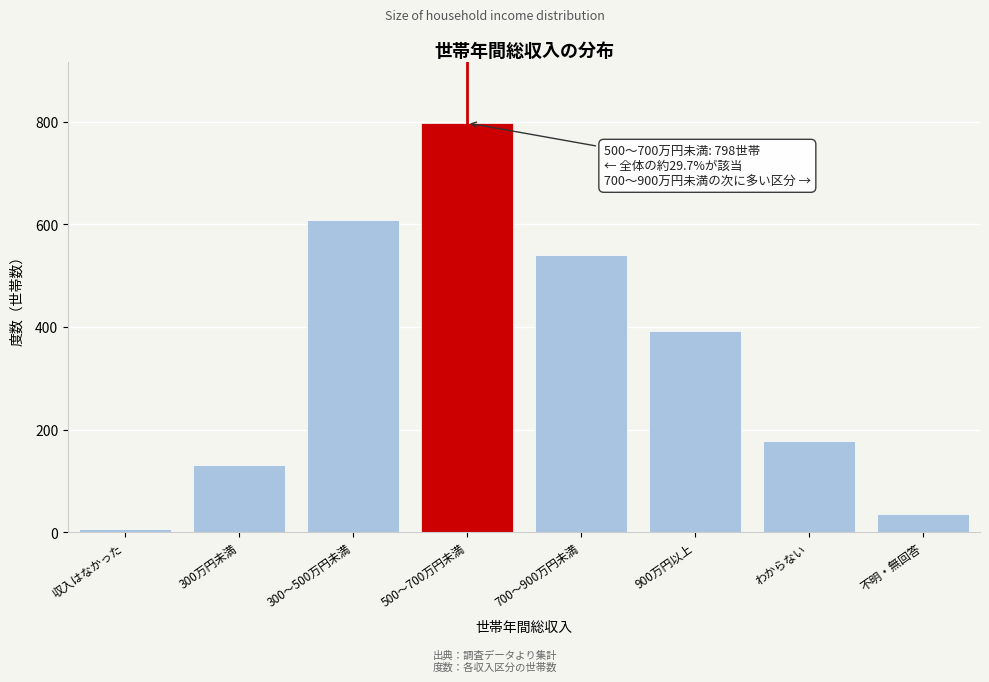

Reading left to right, extract all data points from this chart.

収入はなかった=6	300万円未満=130	300～500万円未満=608	500～700万円未満=798	700～900万円未満=540	900万円以上=393	わからない=178	不明・無回答=35